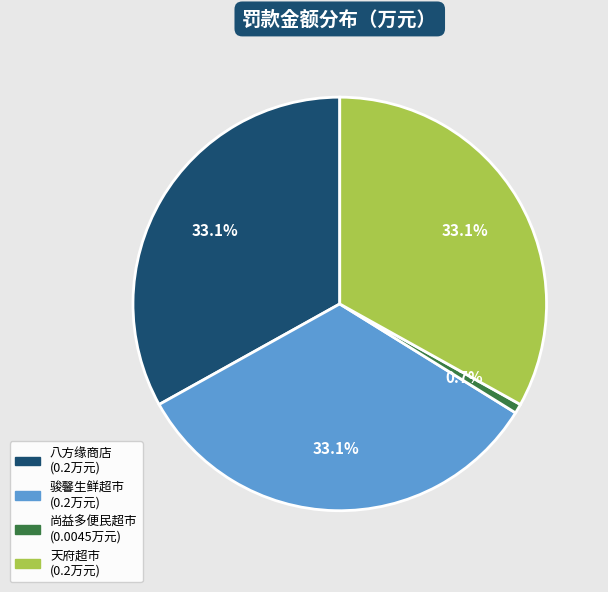

Does any single category account for the majority?

No